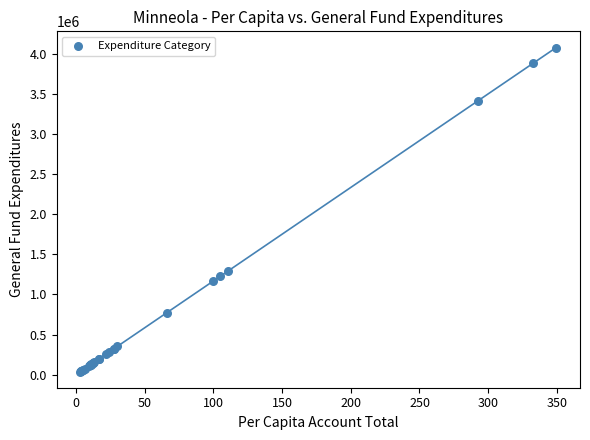

What Y value in the scatter plot is closest to 2059507?

1289127